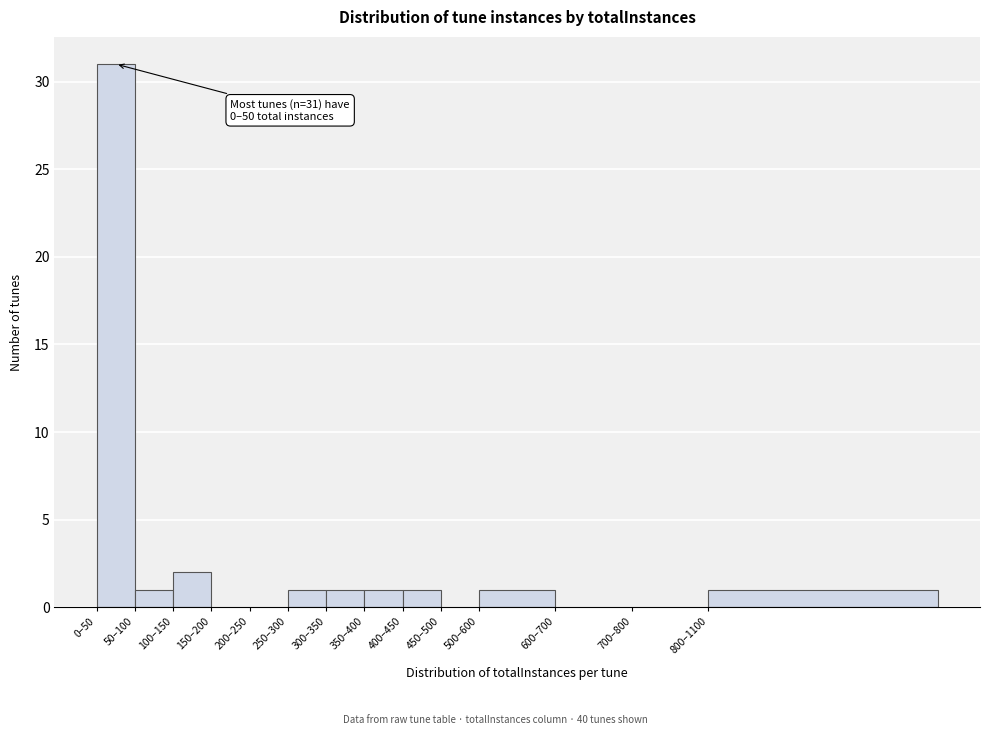

Reading left to right, extract all data points from this chart.

0–50=31	50–100=1	100–150=2	150–200=0	200–250=0	250–300=1	300–350=1	350–400=1	400–450=1	450–500=0	500–600=1	600–700=0	700–800=0	800–1100=1